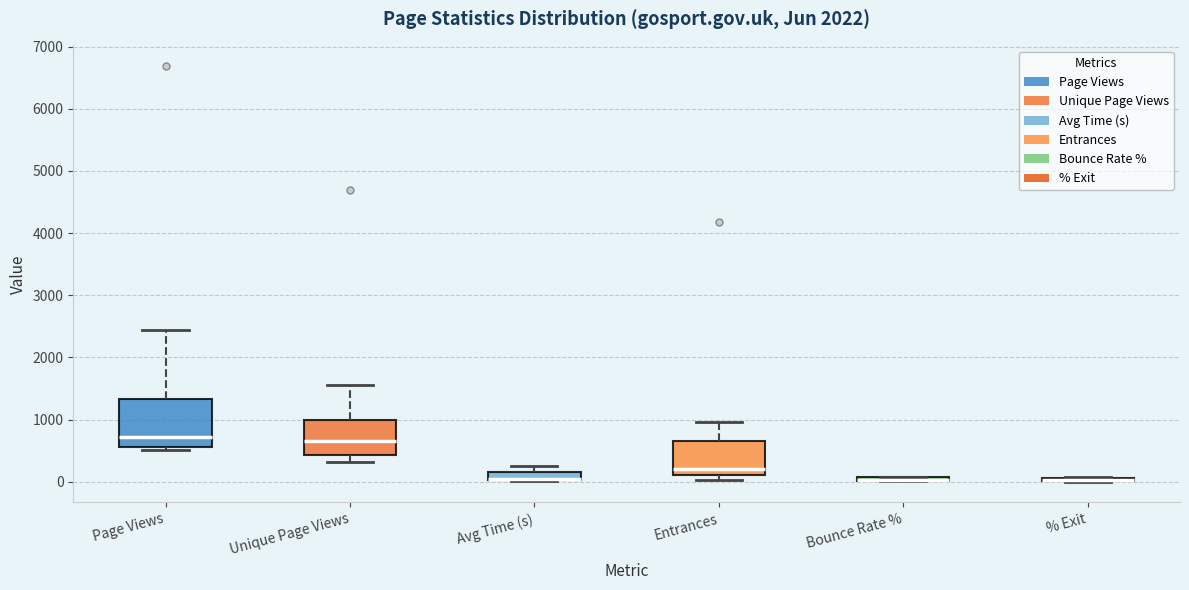

Where is the lower edge of the box for Bounce Rate % on the y-axis? The values are not printed on the chart, so give them approximately, as read against the axis.

0